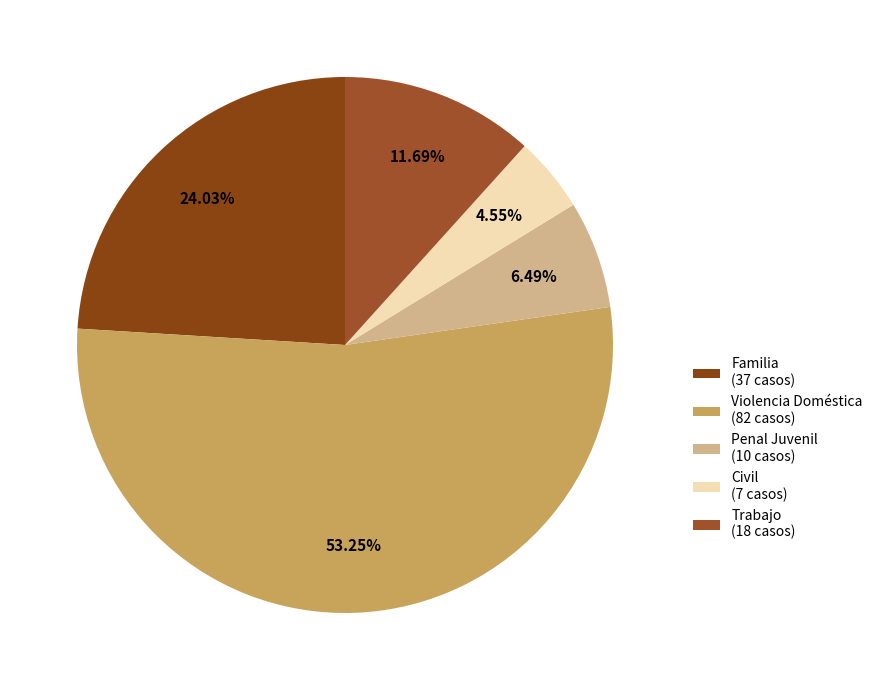

Which has a higher value, Familia or Civil?

Familia